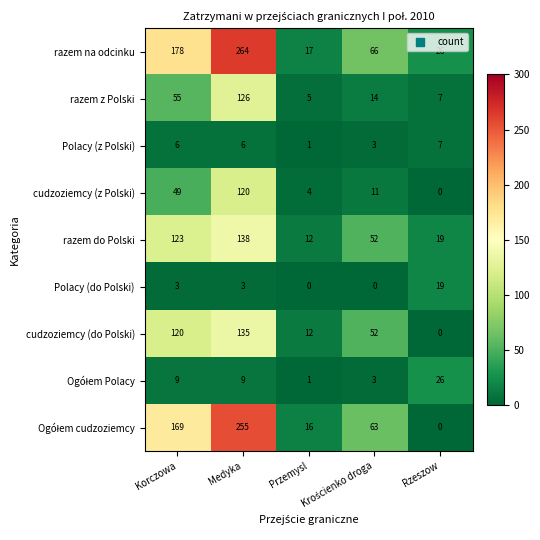

What is the spread (max minus min) of values at Rzeszow?

26